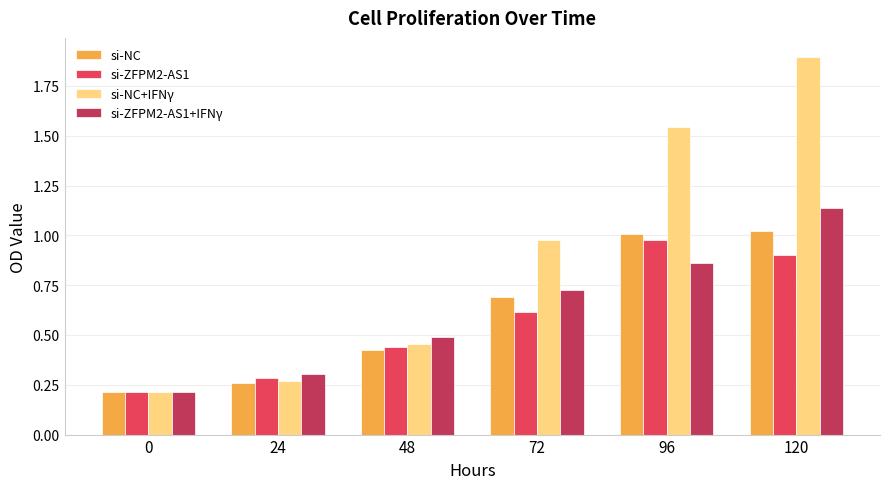

What is the greatest value displayed?

1.9